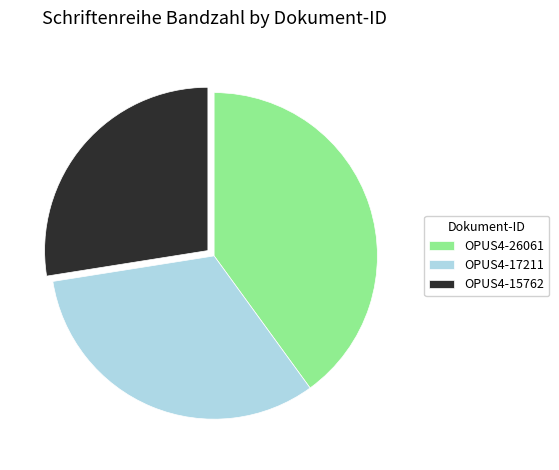

Which slice is the largest?

OPUS4-26061